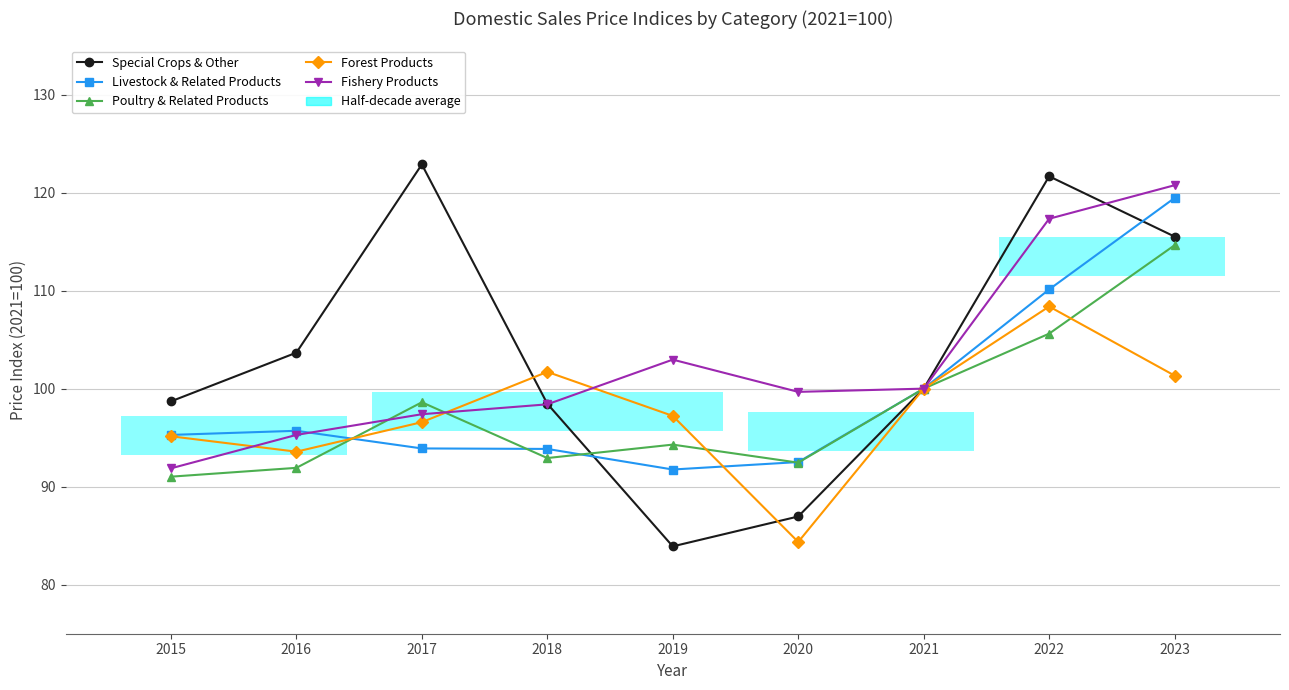

Which series has the largest total across all categories?

Special Crops & Other